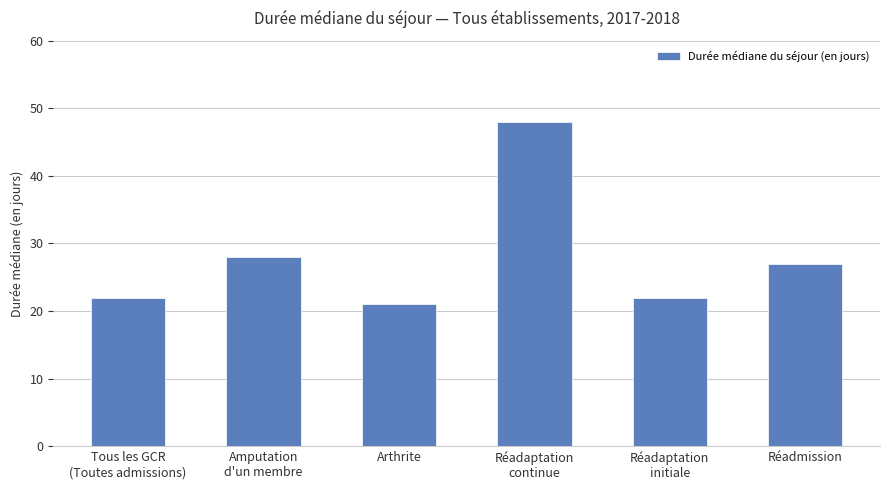

Reading left to right, what are all the values shown in this chart?

Tous les GCR
(Toutes admissions)=22	Amputation
d'un membre=28	Arthrite=21	Réadaptation
continue=48	Réadaptation
initiale=22	Réadmission=27